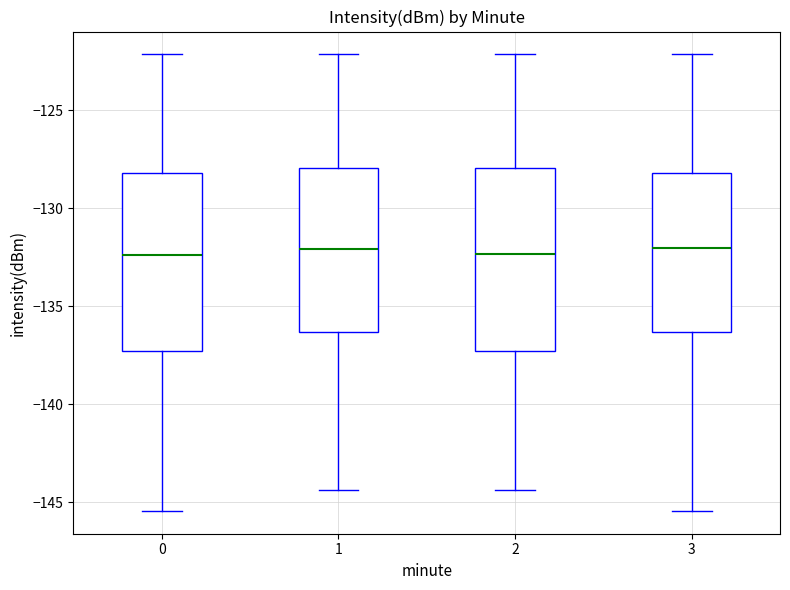

Reading left to right, transcribe this box plot: for each box, give where its median line is, the range the box spans, and where its two whiskers end, as read against the y-axis. The values are not printed on the chart, so give them approximately, as read against the axis.

0: median -132.5, box -137.5 to -128.0, whiskers -145.5 to -122.0
1: median -132.0, box -136.5 to -128.0, whiskers -144.5 to -122.0
2: median -132.5, box -137.5 to -128.0, whiskers -144.5 to -122.0
3: median -132.0, box -136.5 to -128.0, whiskers -145.5 to -122.0